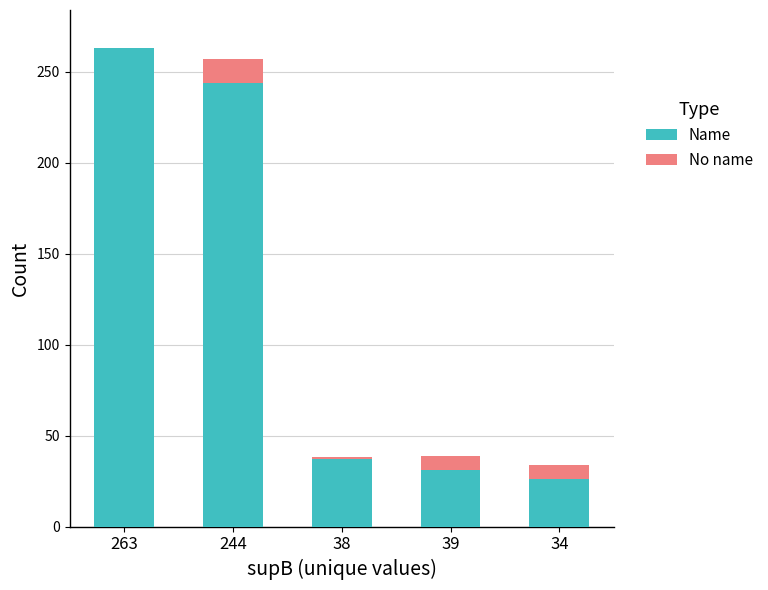

List the series in order of their peak value, lowest first.

No name, Name